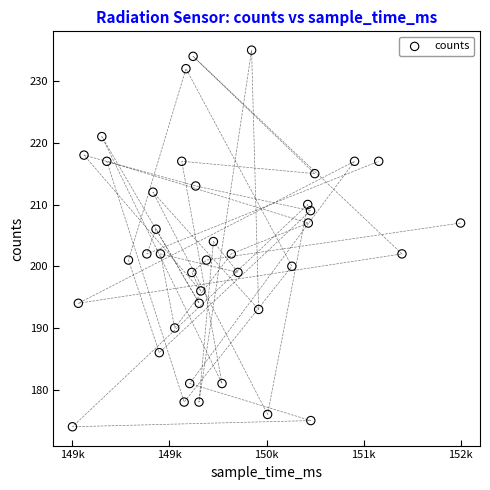

What is the range of Y values (max minus min)?

61